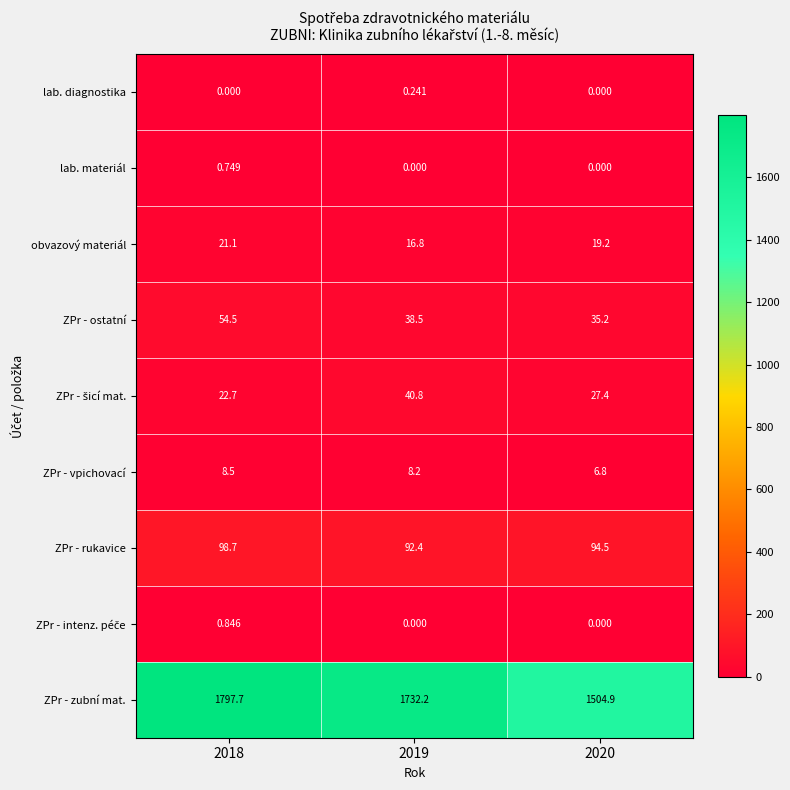

Which series has the largest total across all categories?

ZPr - zubní mat.